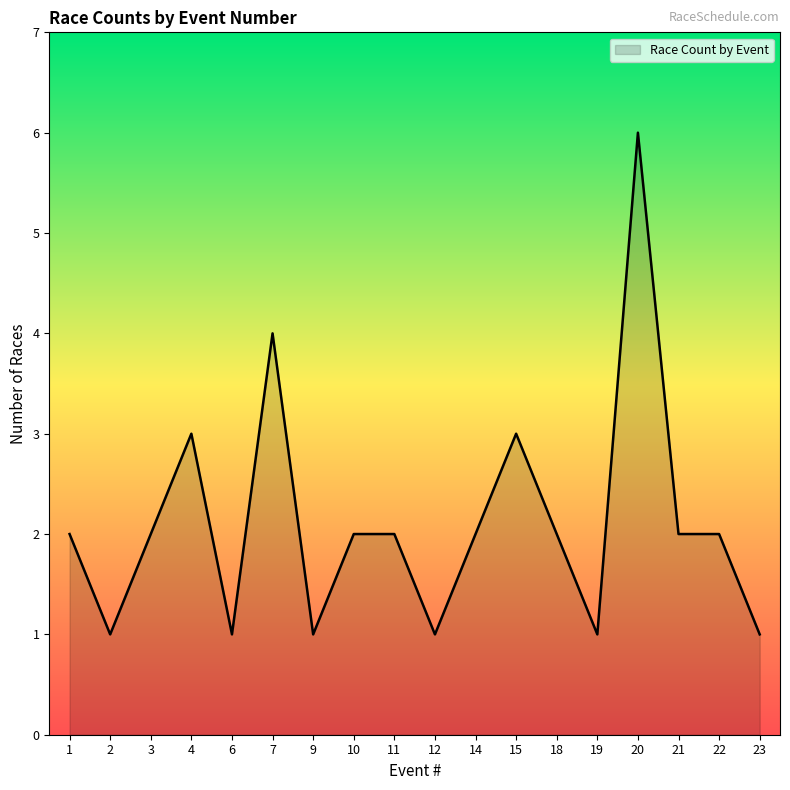

What is the greatest value displayed?

6